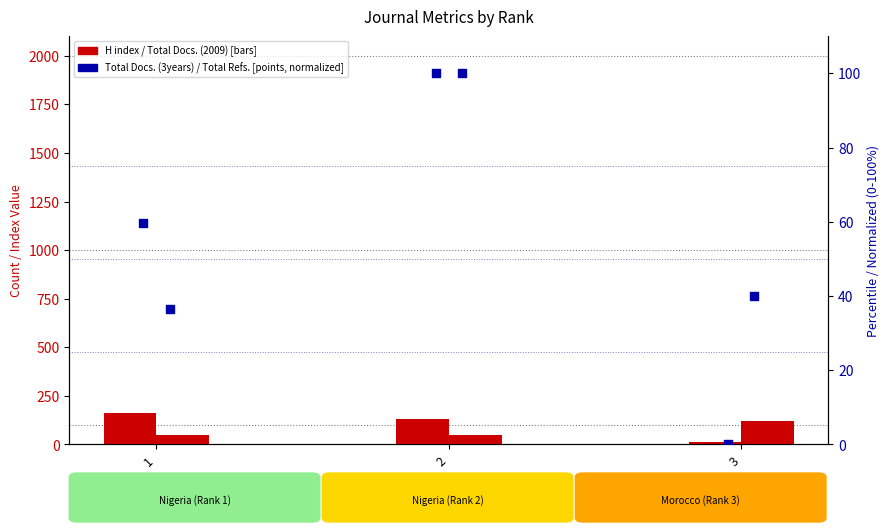

Which series contains the highest Y value?

H index